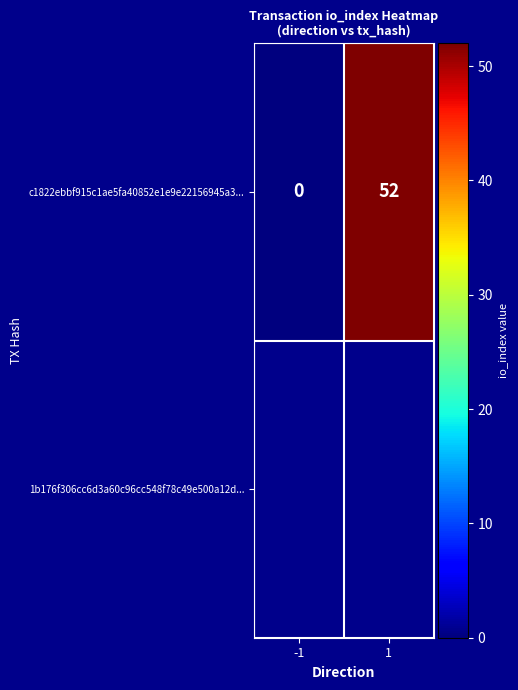

Which category has the lowest value across all series?

-1